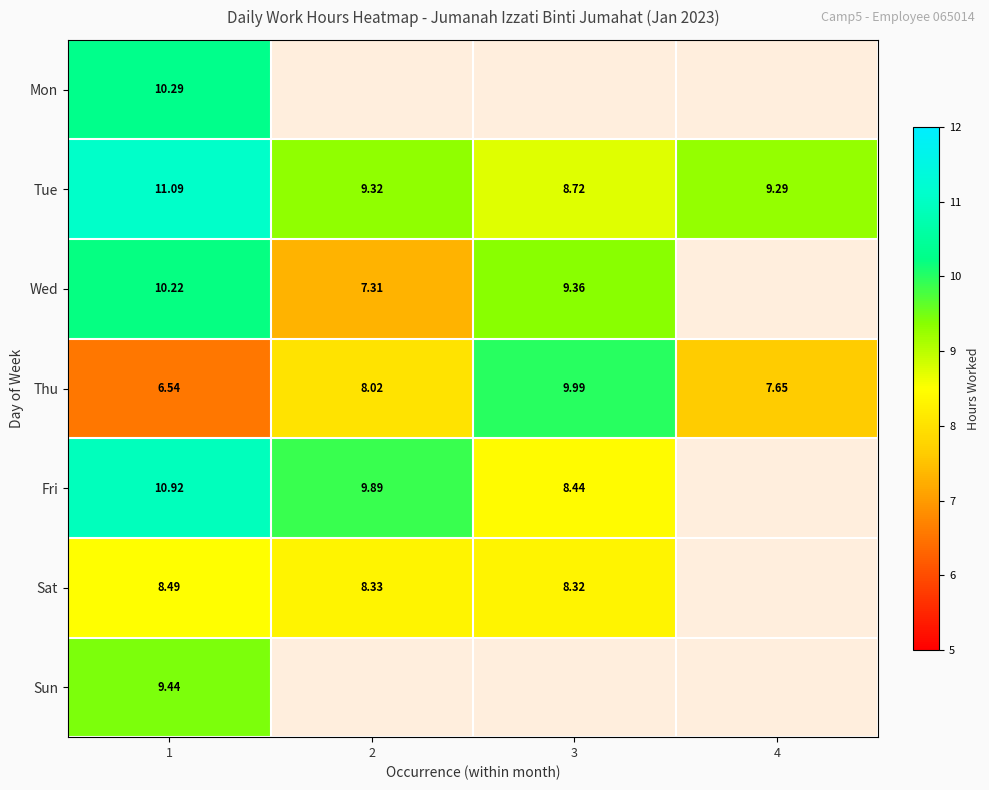

The Sat series shows 8.3 at 2. True or false?

True